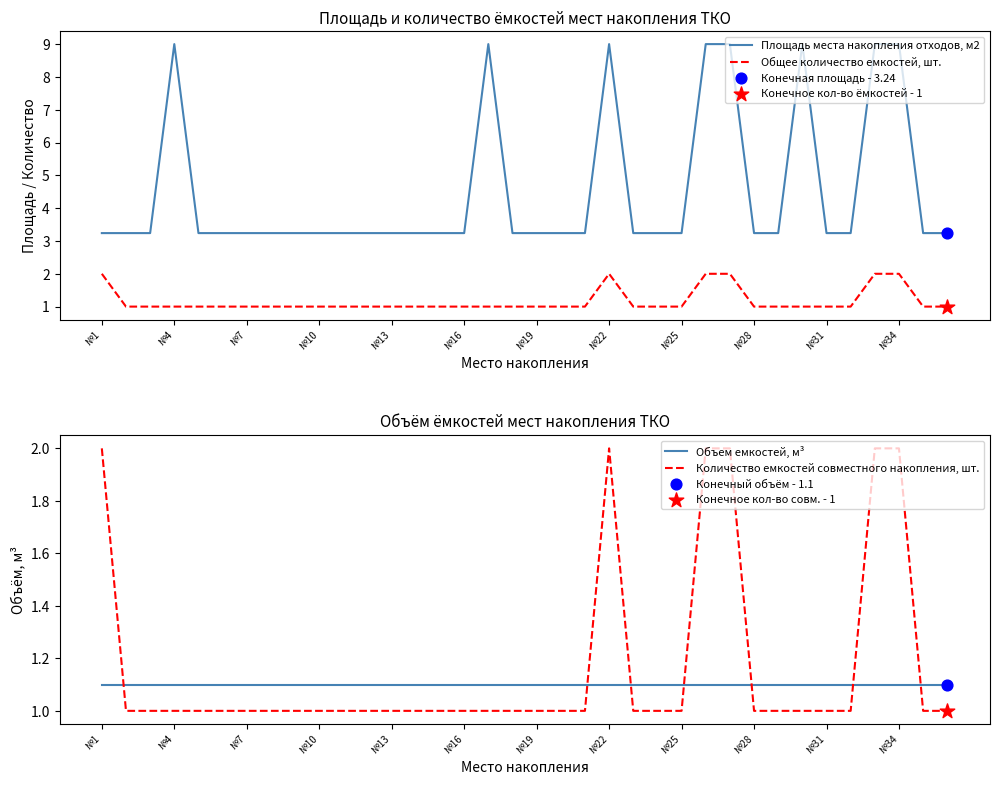

What are all the series names shown in the legend?

Площадь места накопления отходов, м2, Общее количество емкостей, шт., Объем емкостей, м³, Количество емкостей совместного накопления, шт.